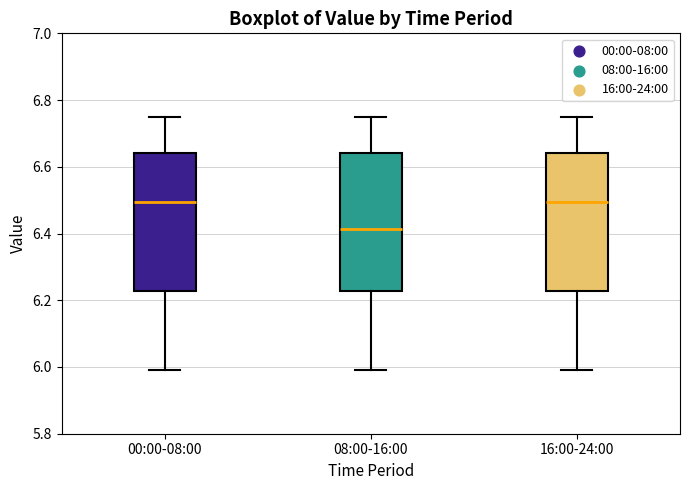

Reading left to right, transcribe this box plot: for each box, give where its median line is, the range the box spans, and where its two whiskers end, as read against the y-axis. The values are not printed on the chart, so give them approximately, as read against the axis.

00:00-08:00: median 6.50, box 6.22 to 6.64, whiskers 6.00 to 6.76
08:00-16:00: median 6.42, box 6.22 to 6.64, whiskers 6.00 to 6.76
16:00-24:00: median 6.50, box 6.22 to 6.64, whiskers 6.00 to 6.76